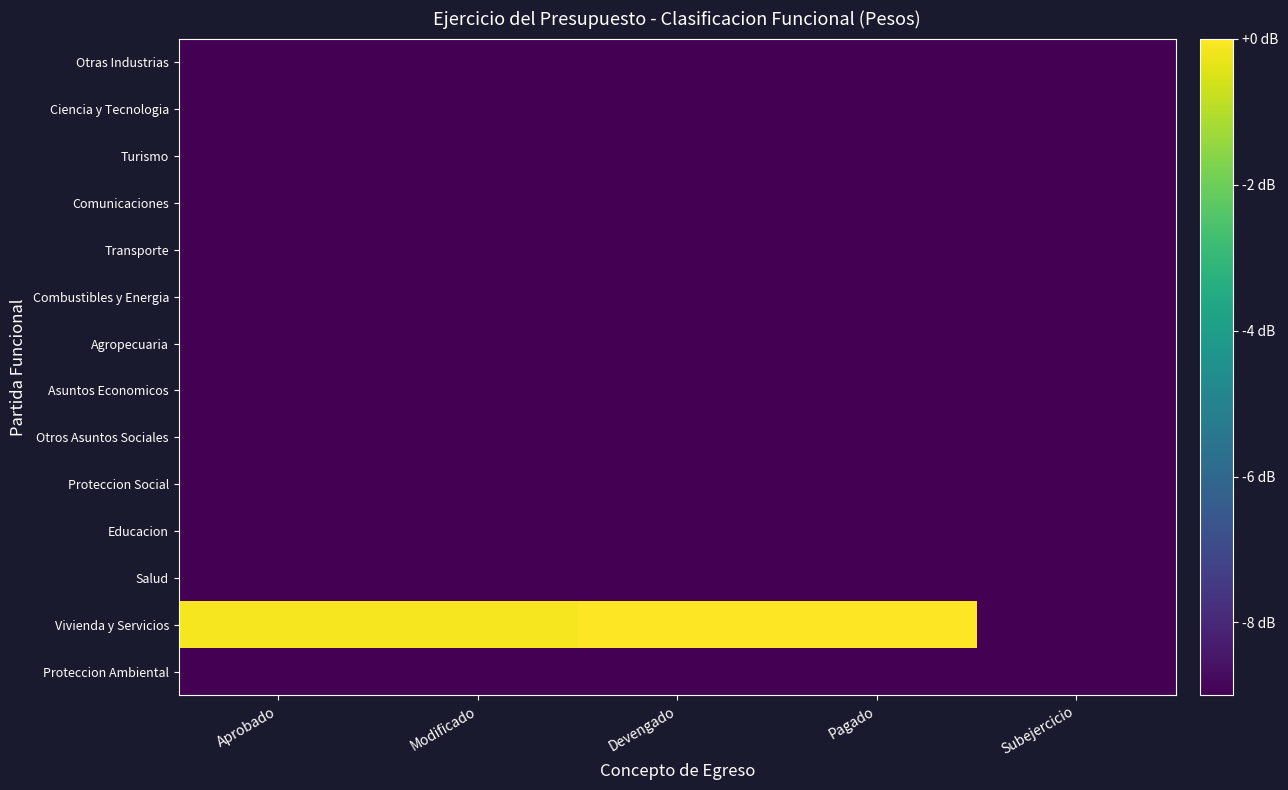

Reading right to left, extract all data points from this chart.

Proteccion Ambiental: Subejercicio=-9.0	Pagado=-9.0	Devengado=-9.0	Modificado=-9.0	Aprobado=-9.0
Vivienda y Servicios: Subejercicio=-9.0	Pagado=0.0	Devengado=0.0	Modificado=-0.1	Aprobado=-0.1
Salud: Subejercicio=-9.0	Pagado=-9.0	Devengado=-9.0	Modificado=-9.0	Aprobado=-9.0
Educacion: Subejercicio=-9.0	Pagado=-9.0	Devengado=-9.0	Modificado=-9.0	Aprobado=-9.0
Proteccion Social: Subejercicio=-9.0	Pagado=-9.0	Devengado=-9.0	Modificado=-9.0	Aprobado=-9.0
Otros Asuntos Sociales: Subejercicio=-9.0	Pagado=-9.0	Devengado=-9.0	Modificado=-9.0	Aprobado=-9.0
Asuntos Economicos: Subejercicio=-9.0	Pagado=-9.0	Devengado=-9.0	Modificado=-9.0	Aprobado=-9.0
Agropecuaria: Subejercicio=-9.0	Pagado=-9.0	Devengado=-9.0	Modificado=-9.0	Aprobado=-9.0
Combustibles y Energia: Subejercicio=-9.0	Pagado=-9.0	Devengado=-9.0	Modificado=-9.0	Aprobado=-9.0
Transporte: Subejercicio=-9.0	Pagado=-9.0	Devengado=-9.0	Modificado=-9.0	Aprobado=-9.0
Comunicaciones: Subejercicio=-9.0	Pagado=-9.0	Devengado=-9.0	Modificado=-9.0	Aprobado=-9.0
Turismo: Subejercicio=-9.0	Pagado=-9.0	Devengado=-9.0	Modificado=-9.0	Aprobado=-9.0
Ciencia y Tecnologia: Subejercicio=-9.0	Pagado=-9.0	Devengado=-9.0	Modificado=-9.0	Aprobado=-9.0
Otras Industrias: Subejercicio=-9.0	Pagado=-9.0	Devengado=-9.0	Modificado=-9.0	Aprobado=-9.0